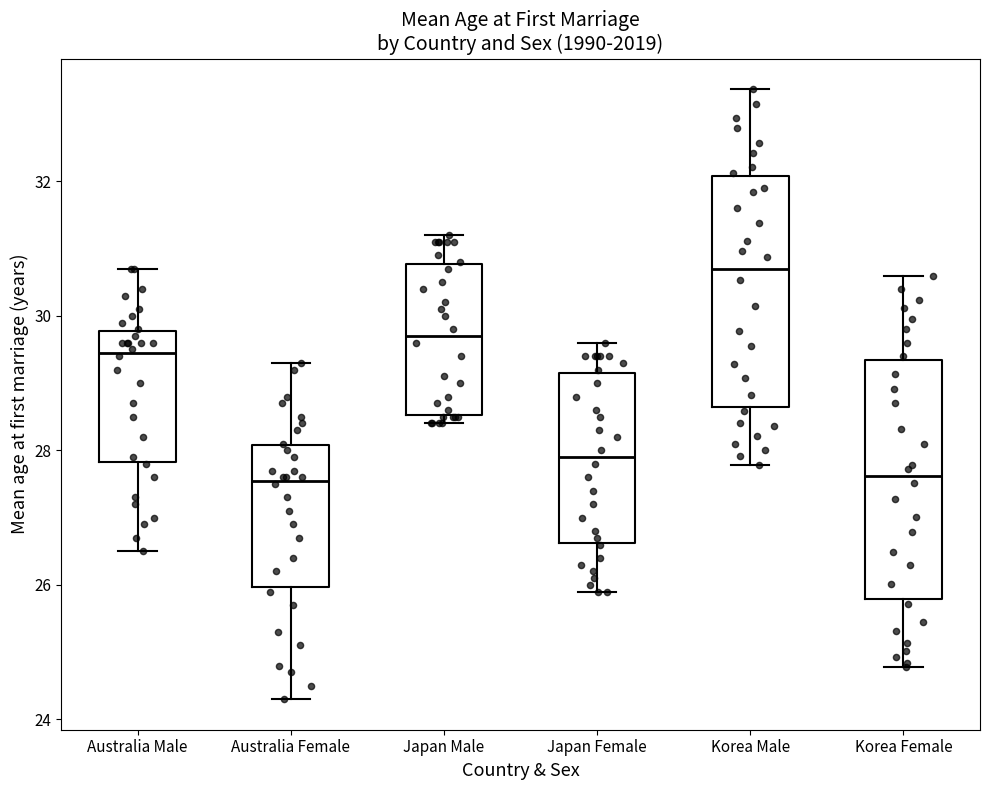

Reading left to right, transcribe this box plot: for each box, give where its median line is, the range the box spans, and where its two whiskers end, as read against the y-axis. The values are not printed on the chart, so give them approximately, as read against the axis.

Australia Male: median 29.4, box 27.8 to 29.8, whiskers 26.6 to 30.8
Australia Female: median 27.6, box 26.0 to 28.0, whiskers 24.4 to 29.4
Japan Male: median 29.8, box 28.6 to 30.8, whiskers 28.4 to 31.2
Japan Female: median 28.0, box 26.6 to 29.2, whiskers 26.0 to 29.6
Korea Male: median 30.8, box 28.6 to 32.0, whiskers 27.8 to 33.4
Korea Female: median 27.6, box 25.8 to 29.4, whiskers 24.8 to 30.6